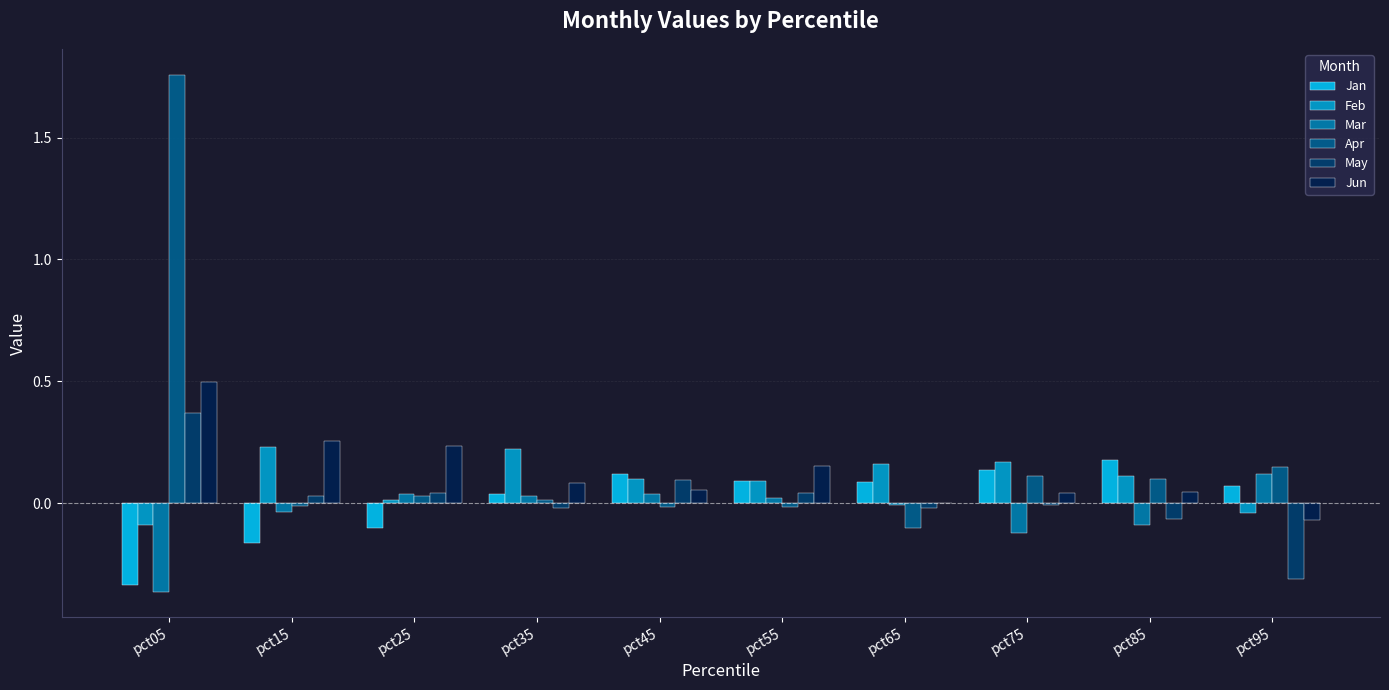

How many data points does each series have?

10